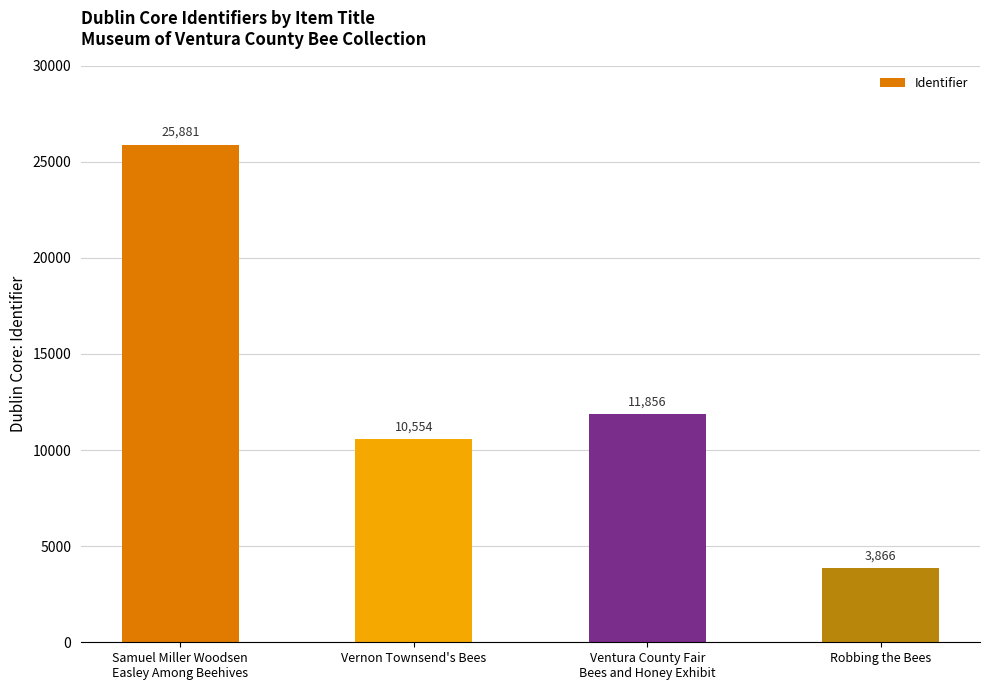

What is the sum of all values?

52157